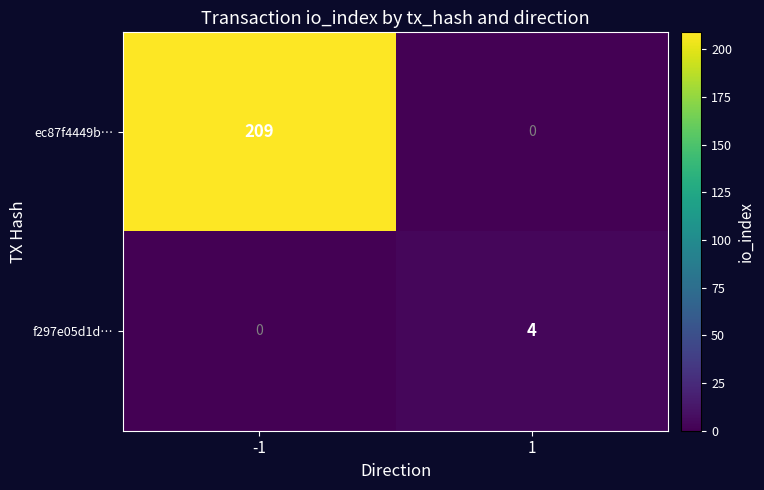

What is the sum of the ec87f4449b… values at 1 and -1?

209